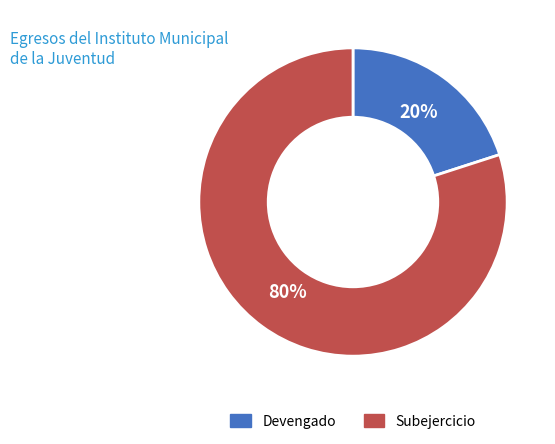

Which category accounts for the majority?

Subejercicio